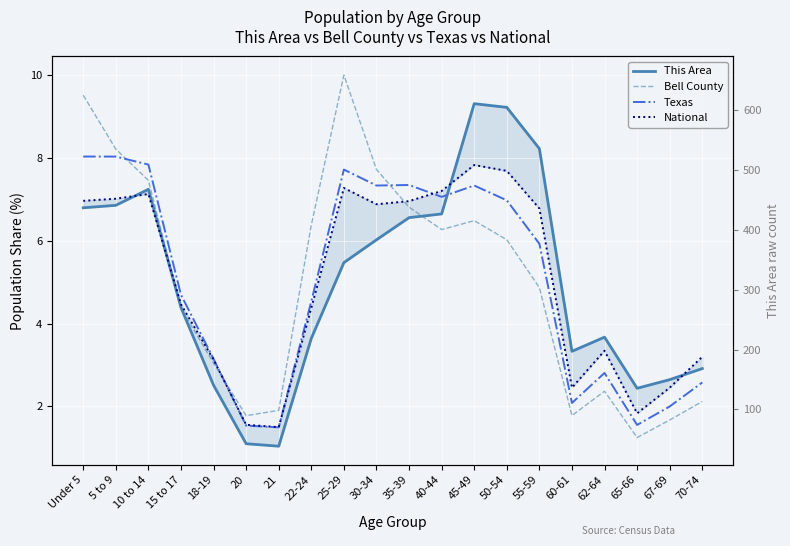

Reading left to right, transcribe all the data shown in this chart.

This Area: 6.8	6.9	7.2	4.4	2.5	1.1	1.0	3.6	5.5	6.0	6.6	6.6	9.3	9.2	8.2	3.3	3.7	2.4	2.6	2.9
Bell County: 9.5	8.2	7.5	4.4	3.0	1.8	1.9	6.4	10.0	7.7	6.8	6.3	6.5	6.0	4.9	1.8	2.4	1.2	1.7	2.1
Texas: 8.0	8.0	7.8	4.7	3.1	1.5	1.5	4.5	7.7	7.3	7.3	7.1	7.3	7.0	5.9	2.1	2.8	1.6	2.0	2.6
National: 7.0	7.0	7.1	4.5	3.1	1.6	1.5	4.4	7.3	6.9	7.0	7.2	7.8	7.7	6.8	2.5	3.3	1.8	2.5	3.2